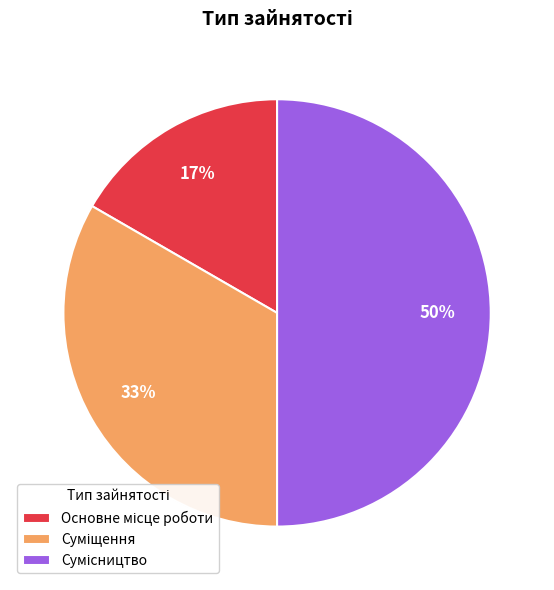

To the nearest percent, what is the difference between the largest and smallest slice percentages?

33%